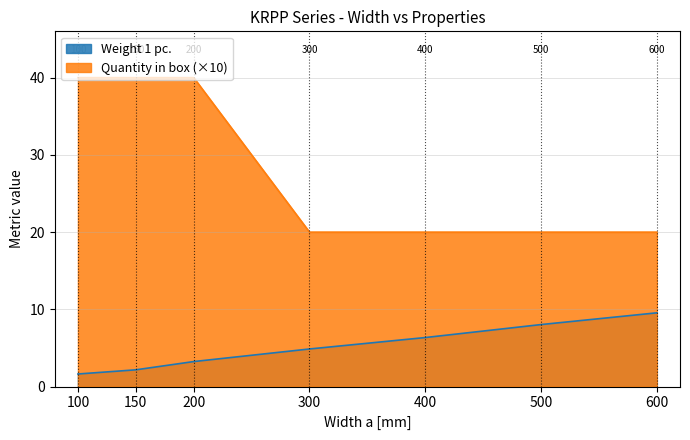

What is the average value of the Weight 1 pc. series?

5.1